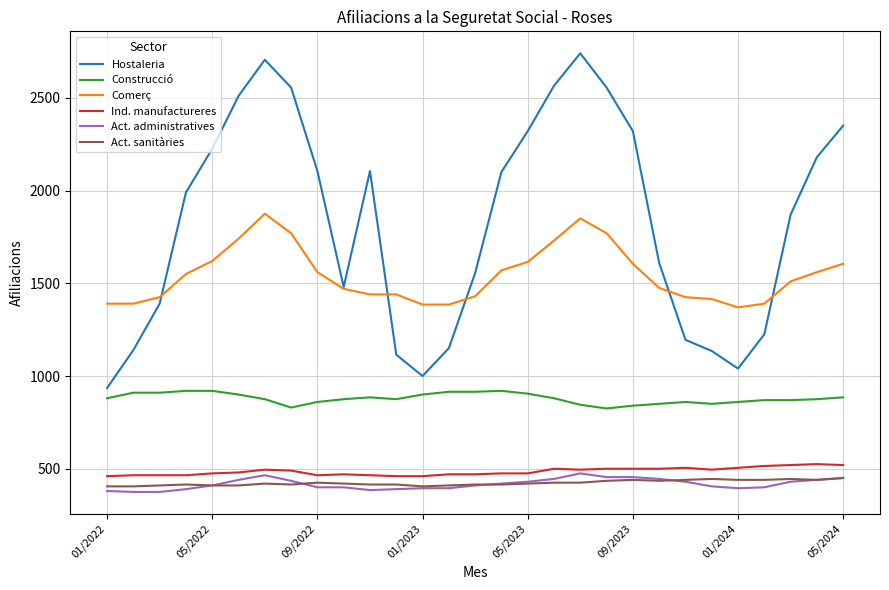

What is the minimum value for Ind. manufactureres?

460